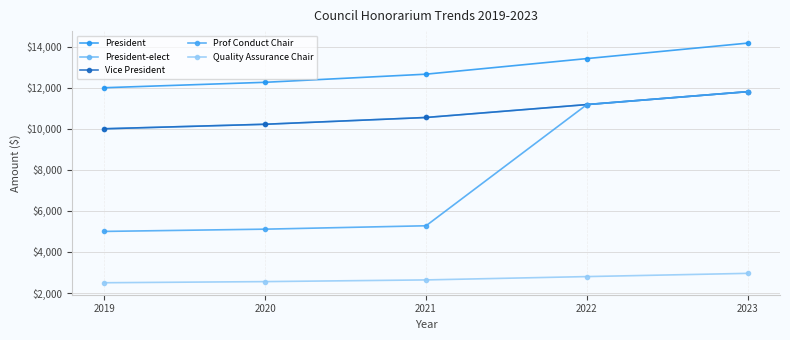

Does the chart have visible grid lines?

Yes